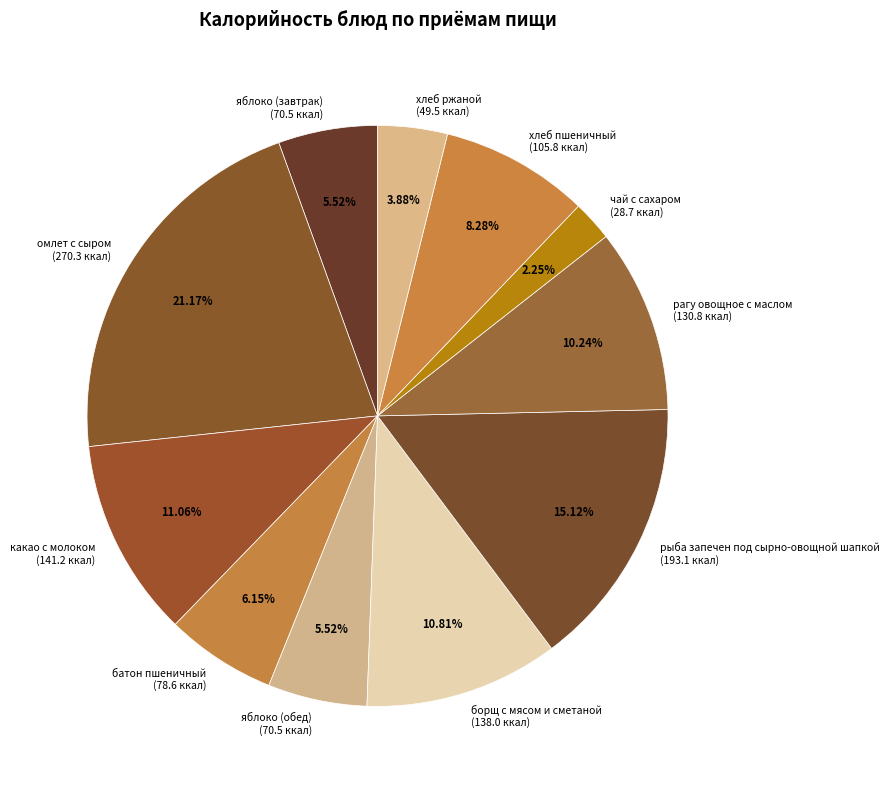

How many segments does this pie chart have?

11